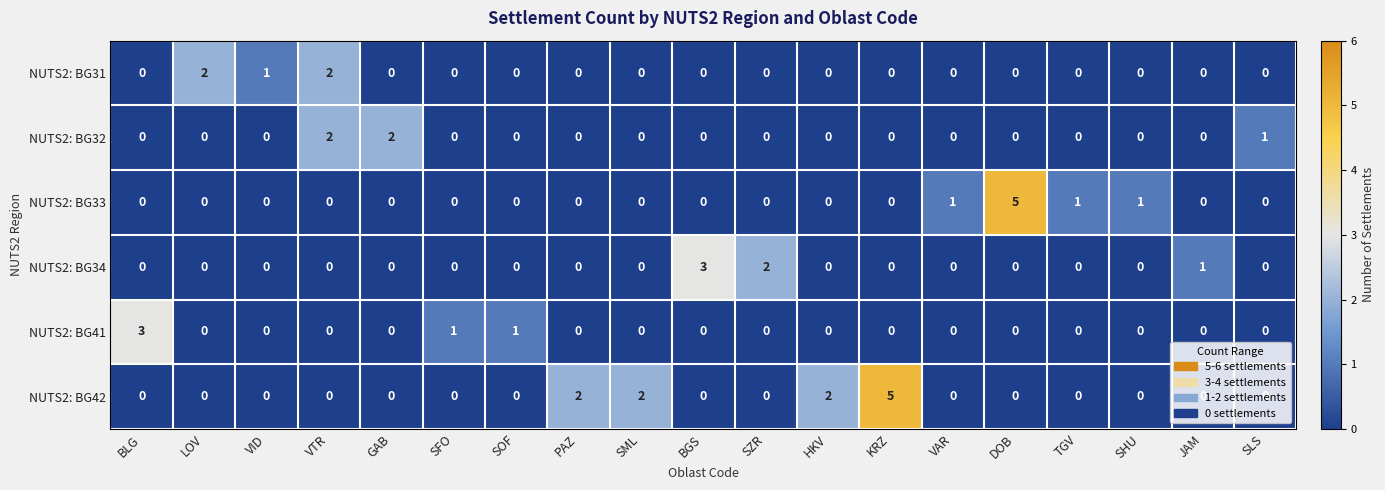

What is the sum of all NUTS2: BG31 values?

5